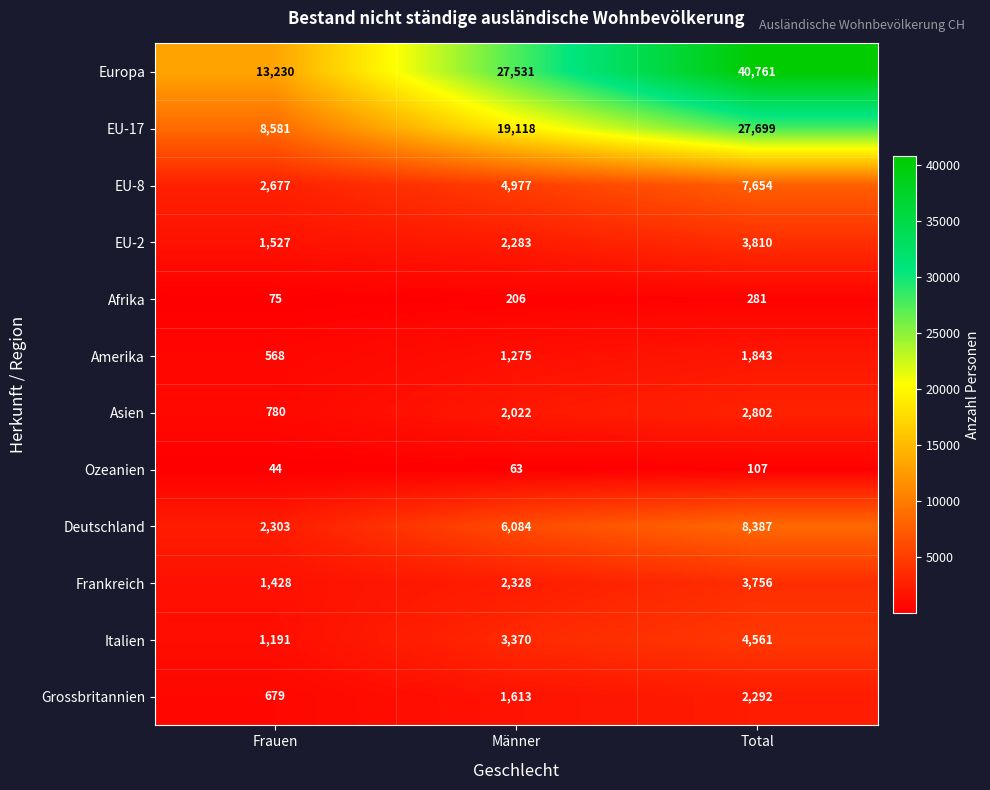

Which series has the largest range (max minus min)?

Europa